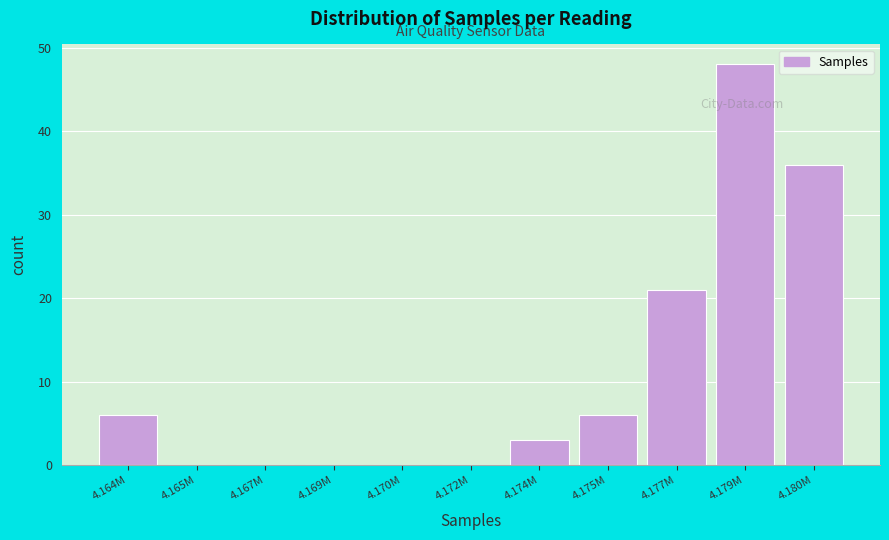

Reading left to right, list all the values displayed in this chart.

4.164M=6	4.165M=0	4.167M=0	4.169M=0	4.170M=0	4.172M=0	4.174M=3	4.175M=6	4.177M=21	4.179M=48	4.180M=36